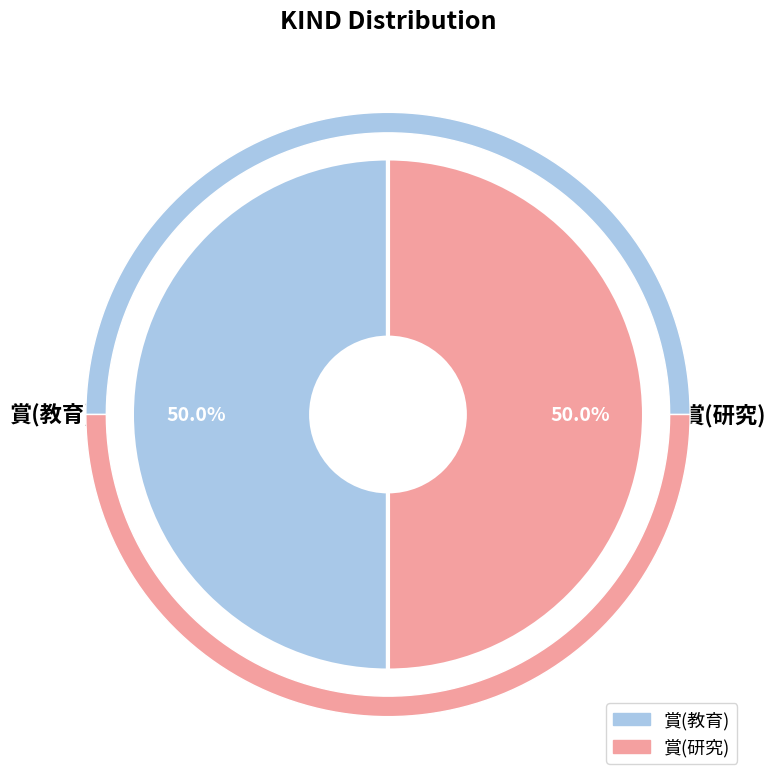

True or false: 賞(研究) accounts for 39% of the total.

False